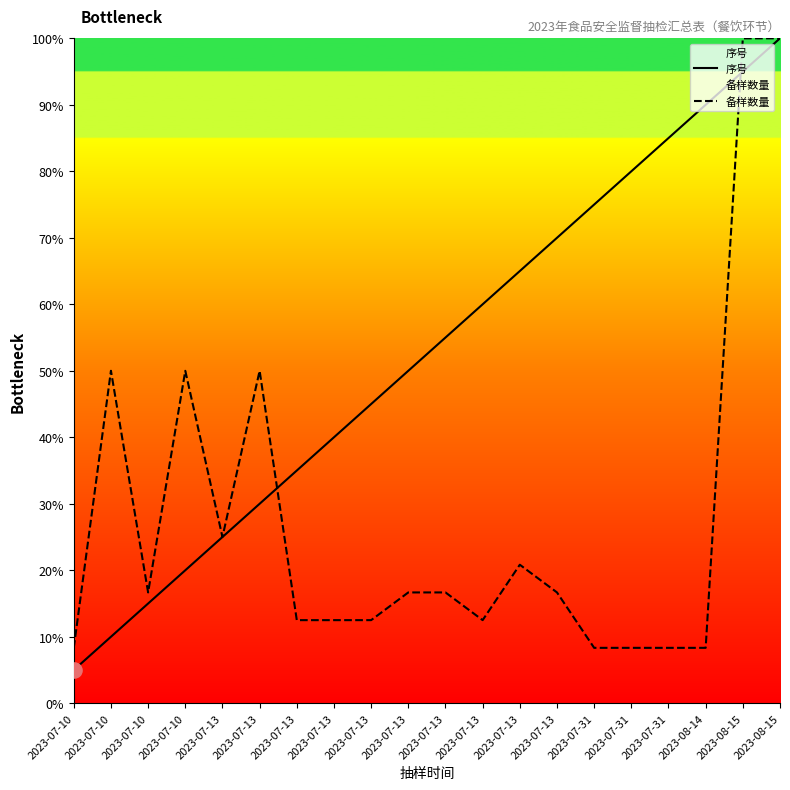

Which series reaches the minimum Y coordinate?

序号